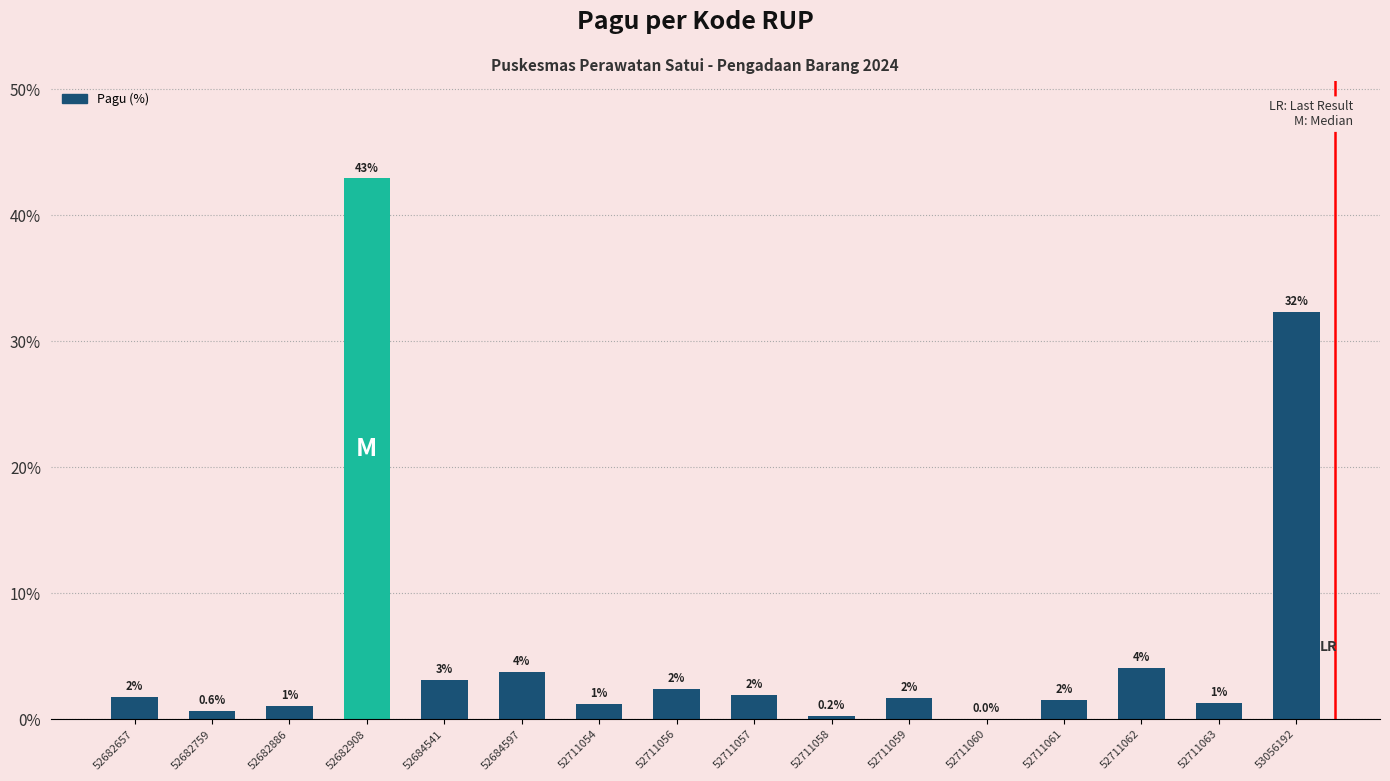

Is it true that the value at 52682908 is 16.6?

False